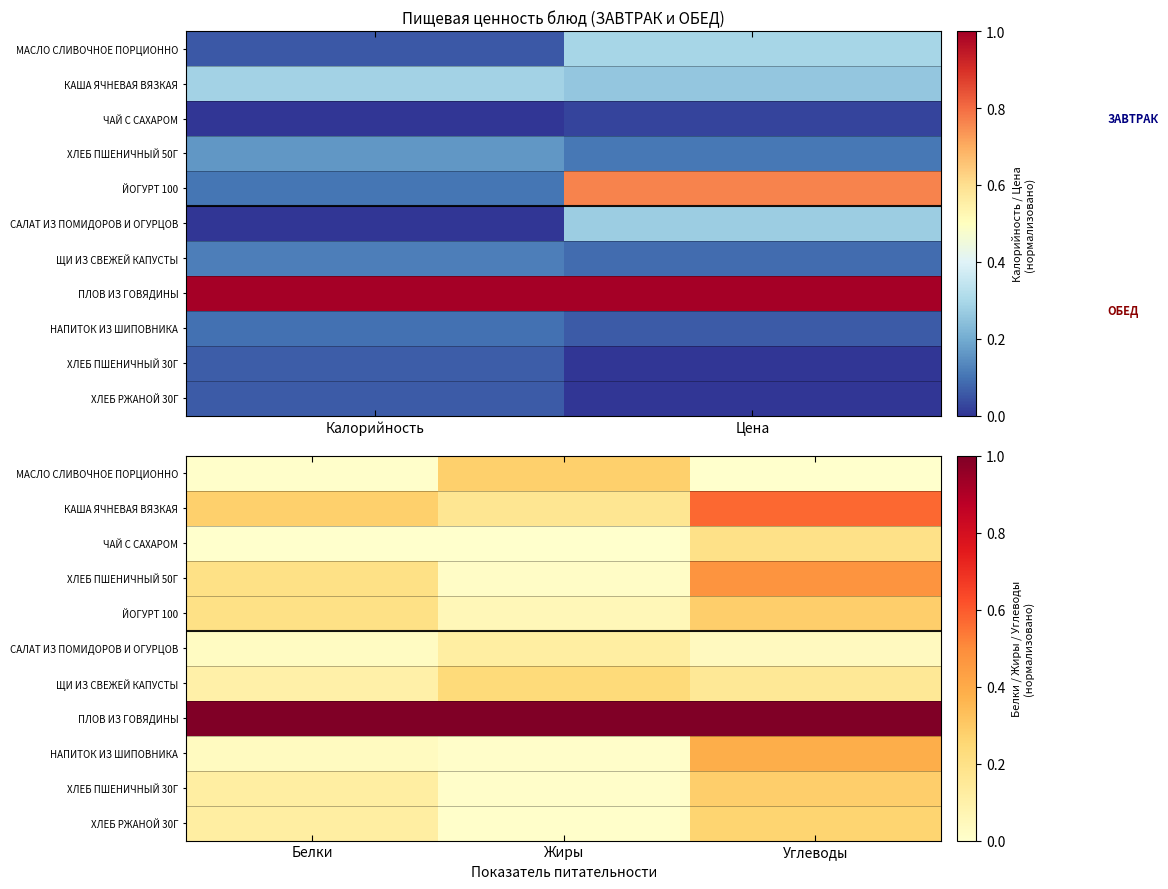

Count the number of data series in this chart.

11